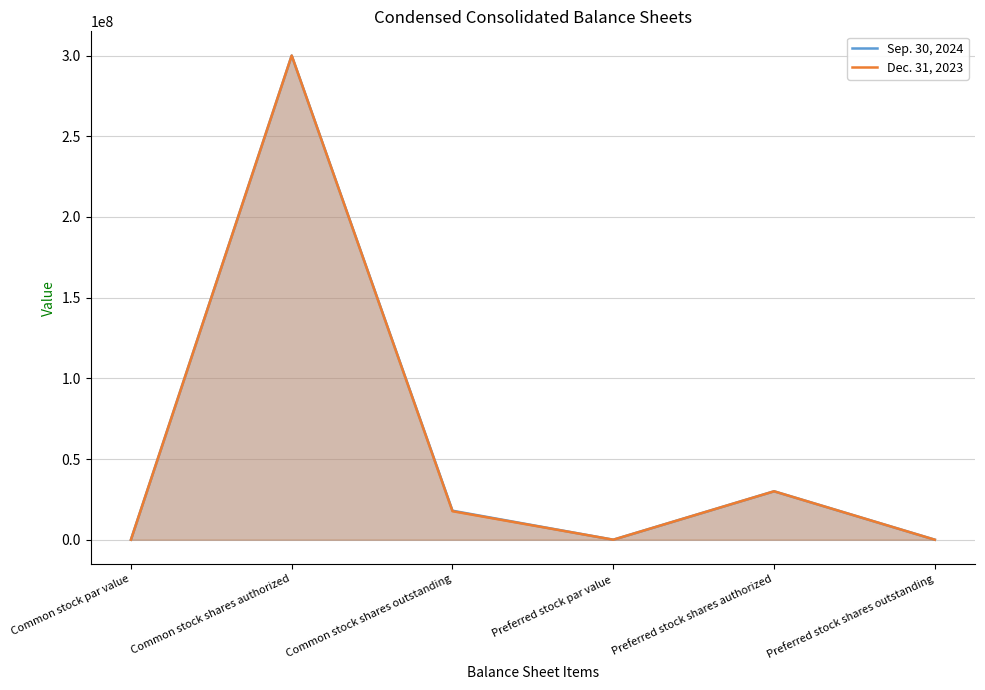

The value of Sep. 30, 2024 at Preferred stock shares authorized is 30000000. True or false?

True